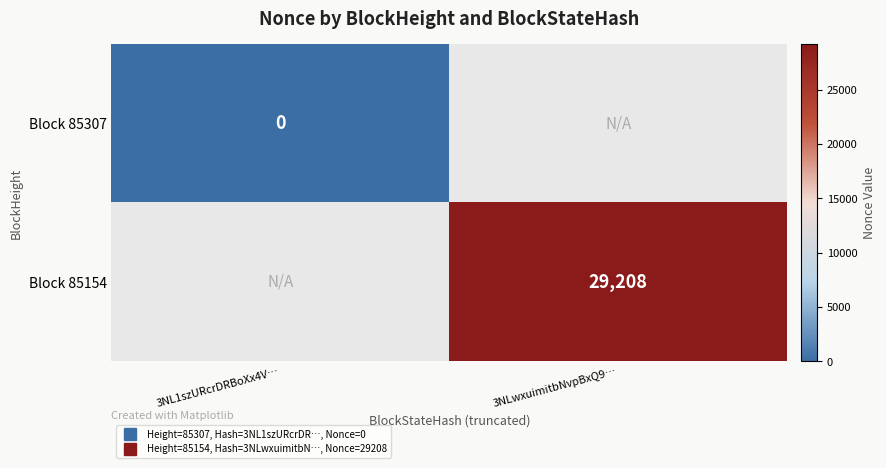

What is the greatest value displayed?

29208.0